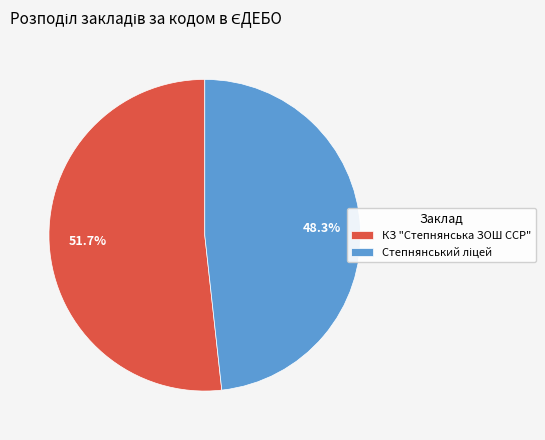

Is it true that КЗ "Степнянська ЗОШ ССР" is 64% of the pie?

False